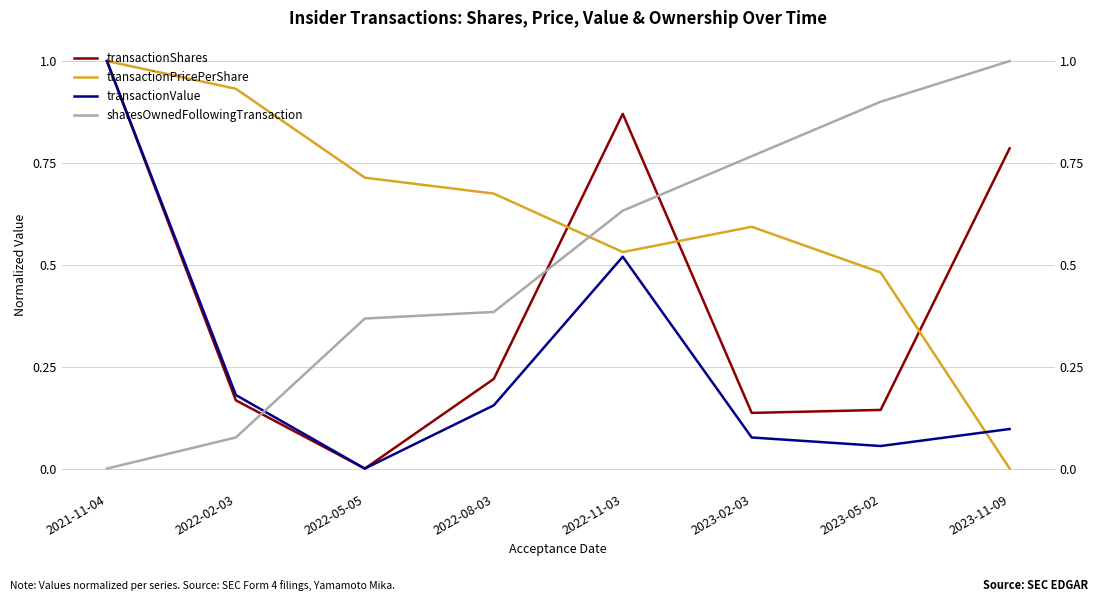

True or false: transactionShares and transactionPricePerShare cross at least once.

True